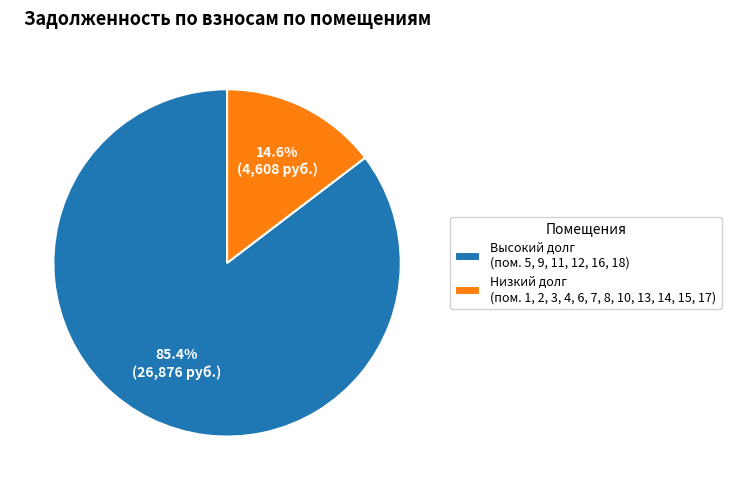

Which slice is the smallest?

Низкий долг (пом. 1, 2, 3, 4, 6, 7, 8, 10, 13, 14, 15, 17)